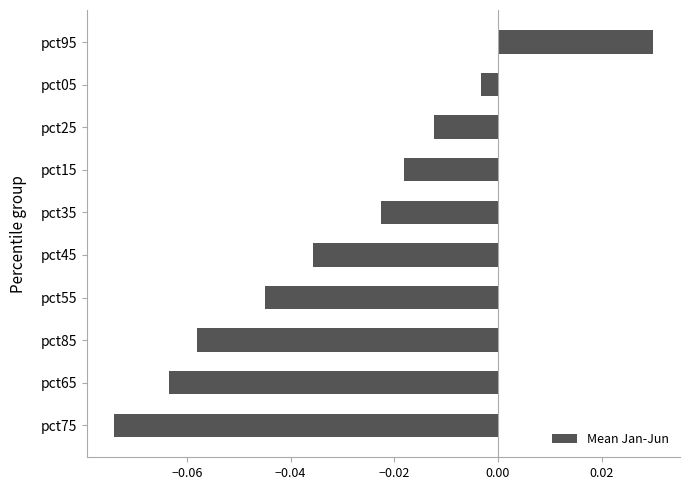

Which has a higher value, pct15 or pct85?

pct15